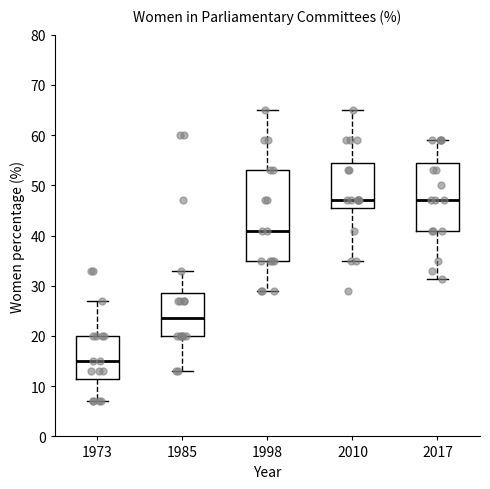

Reading left to right, transcribe this box plot: for each box, give where its median line is, the range the box spans, and where its two whiskers end, as read against the y-axis. The values are not printed on the chart, so give them approximately, as read against the axis.

1973: median 15, box 12 to 20, whiskers 7 to 27
1985: median 24, box 20 to 29, whiskers 13 to 33
1998: median 41, box 35 to 53, whiskers 29 to 65
2010: median 47, box 46 to 55, whiskers 35 to 65
2017: median 47, box 41 to 55, whiskers 31 to 59